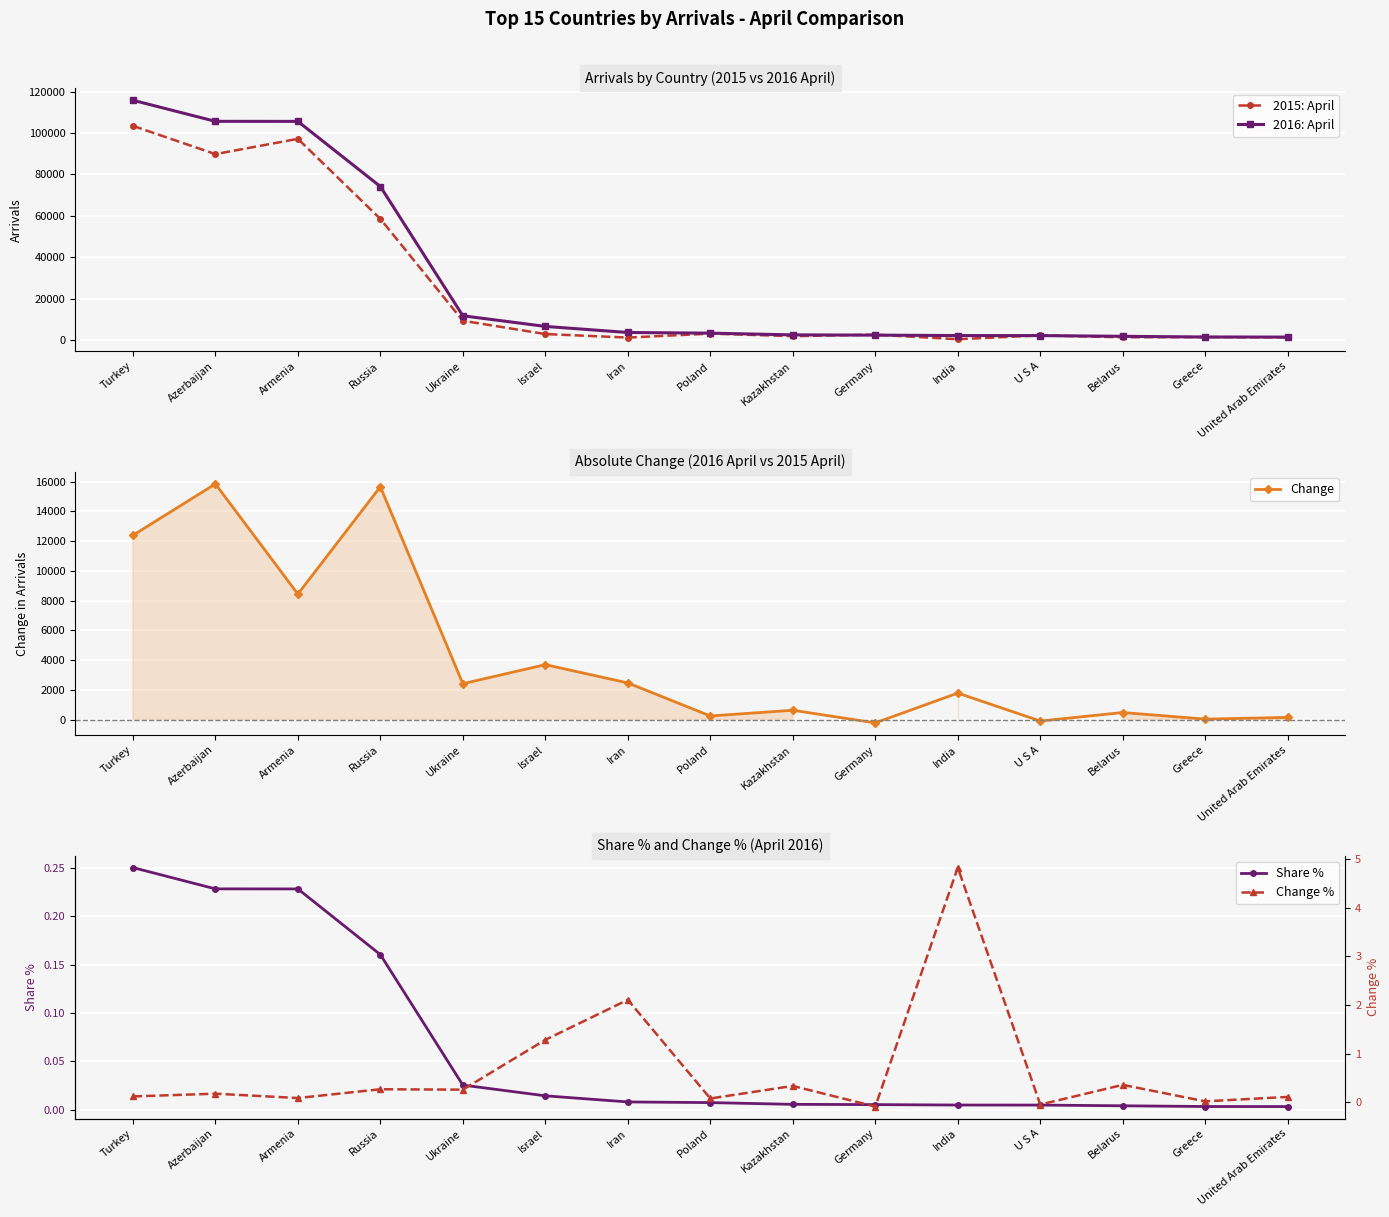

How many negative values does the Change series have?

2